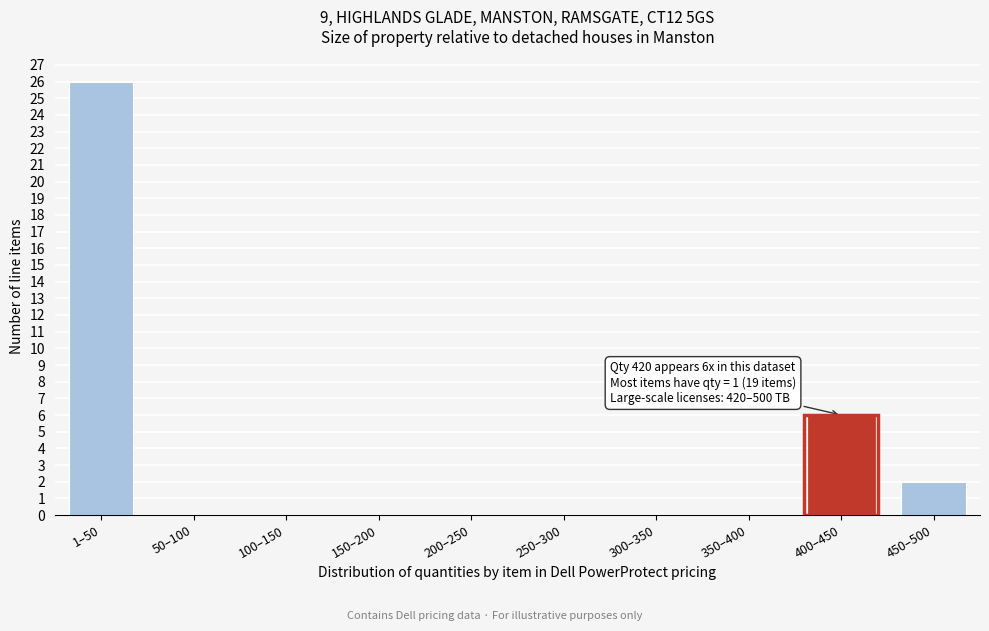

Reading left to right, list all the values displayed in this chart.

1–50=26	50–100=0	100–150=0	150–200=0	200–250=0	250–300=0	300–350=0	350–400=0	400–450=6	450–500=2